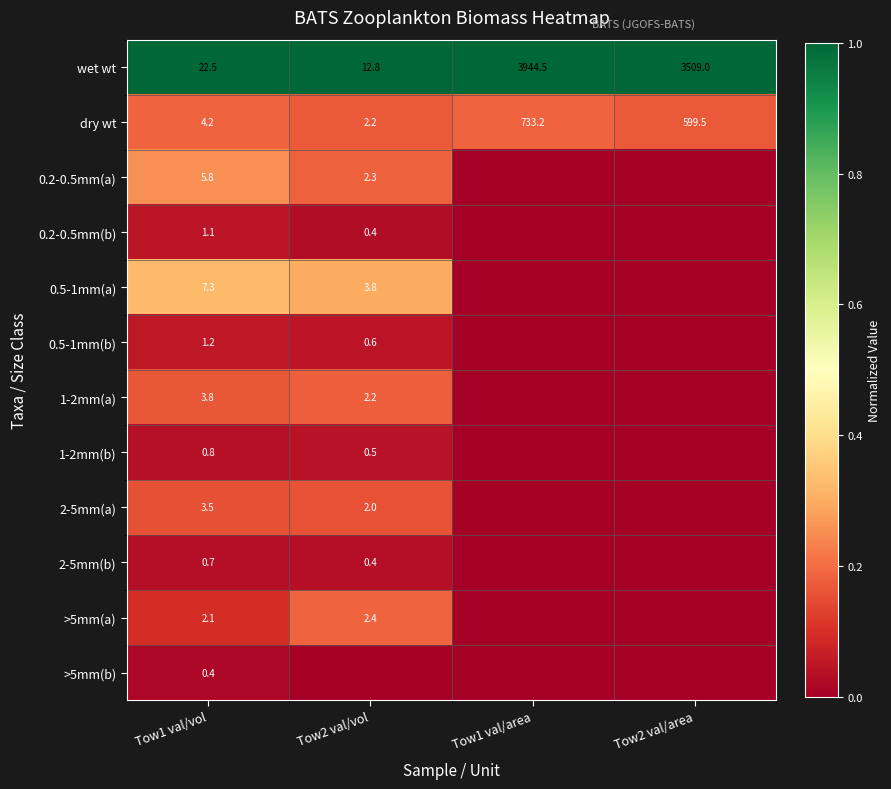

What is the spread (max minus min) of values at Tow1 val/vol?

22.1